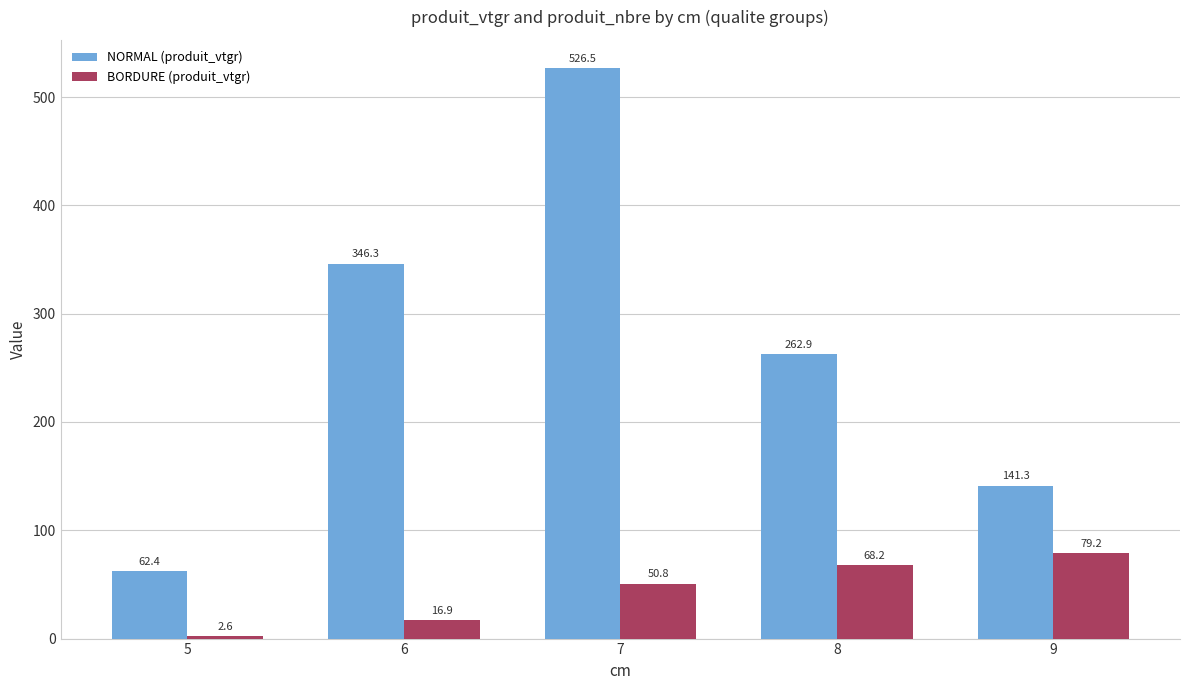

List the series in order of their overall mean, highest first.

NORMAL (produit_vtgr), BORDURE (produit_vtgr)